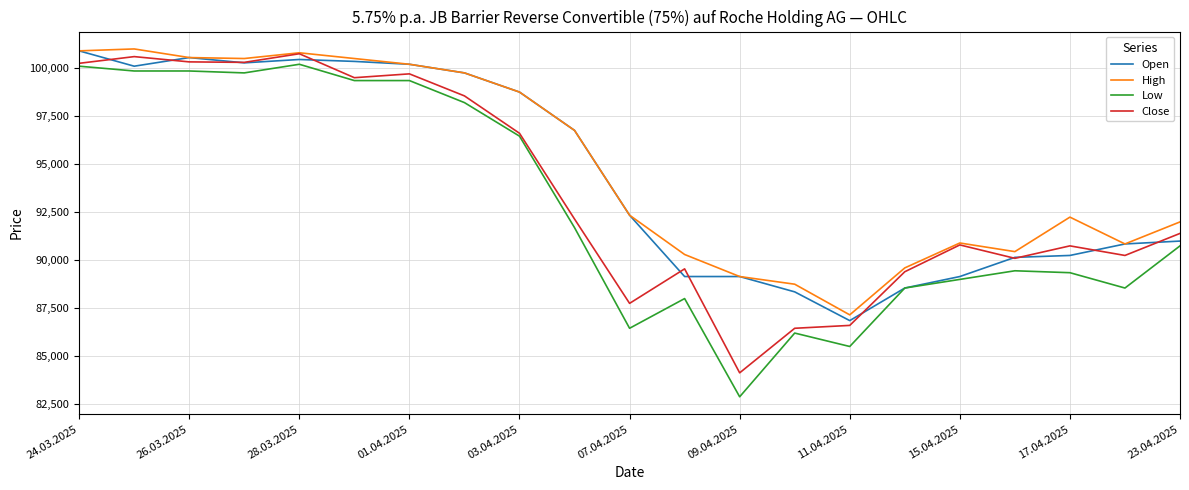

True or false: High and Low cross at least once.

False